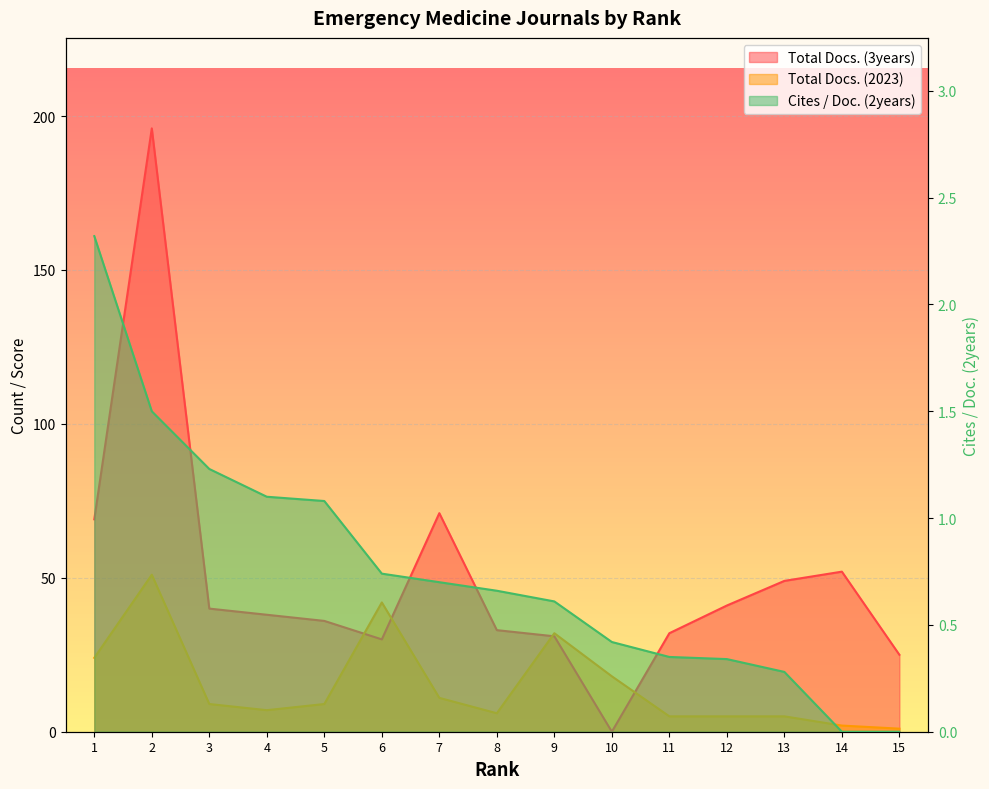

What is the difference between the maximum and minimum values in the Total Docs. (2023) series?

50.0